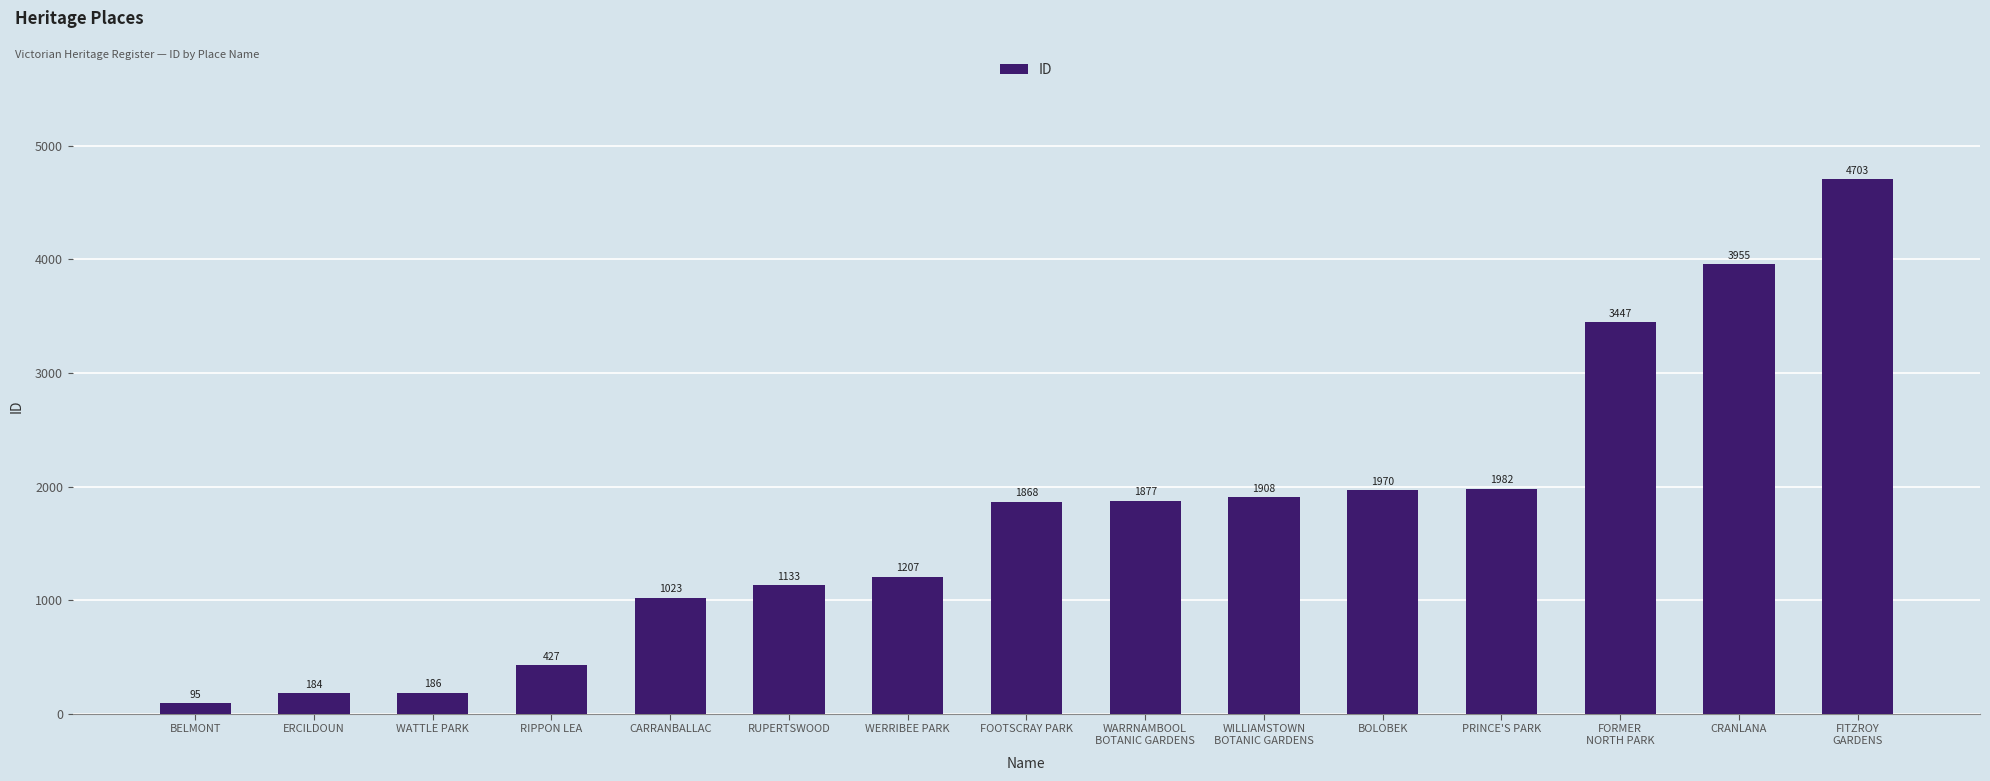

What is the change in value from RIPPON LEA to BOLOBEK?

+1543